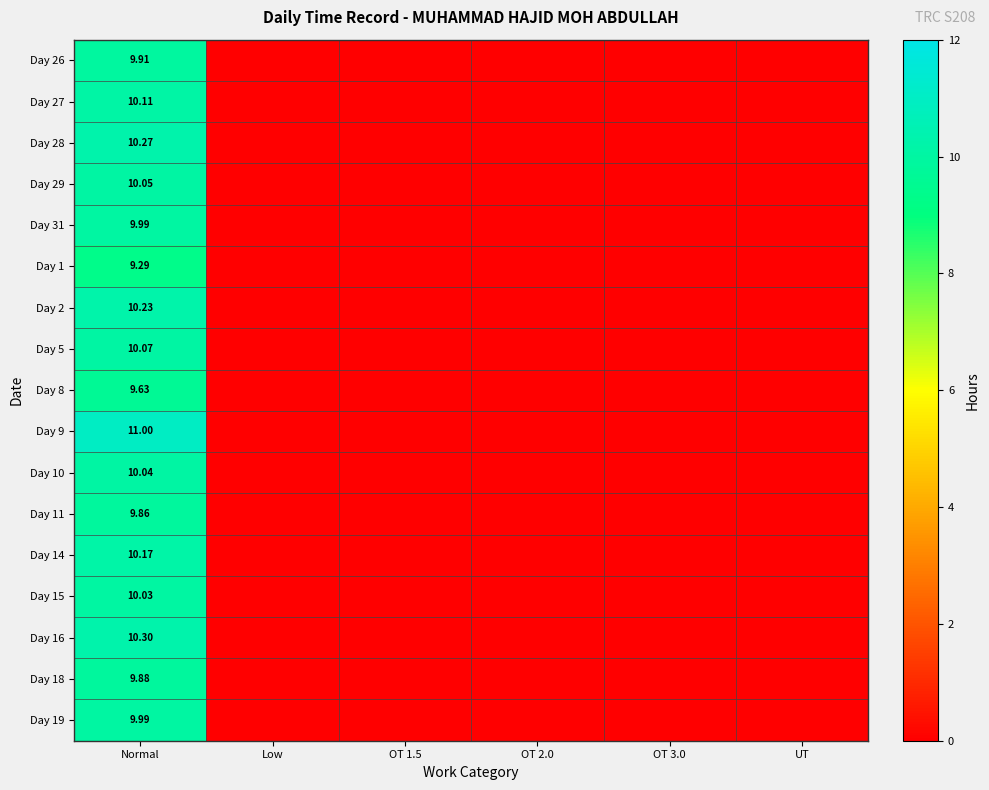

Which series has the largest range (max minus min)?

Day 9